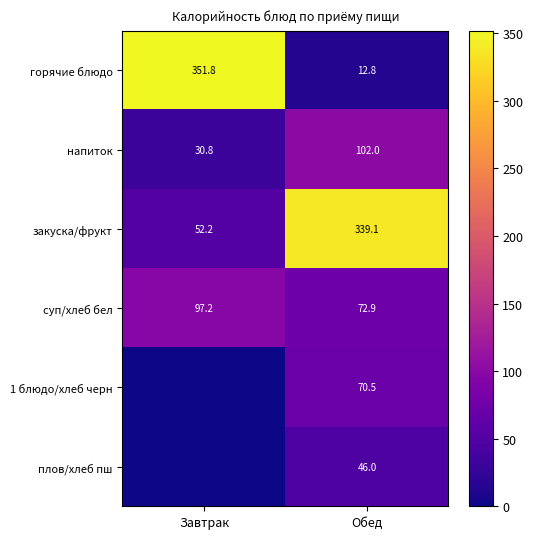

What is the difference between the maximum and minimum values in the напиток series?

71.2